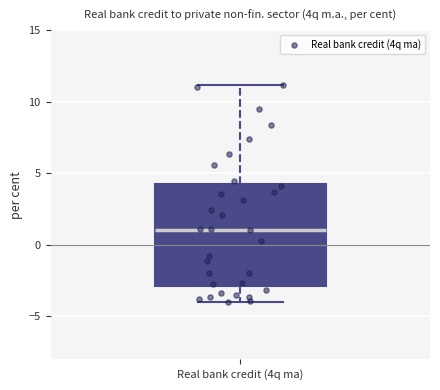

Read this box plot against the y-axis: the position of the median line, the range covered by the box, and the ends of both whiskers. The values are not printed on the chart, so give them approximately, as read against the axis.

median 1, box -3 to 4, whiskers -4 to 11